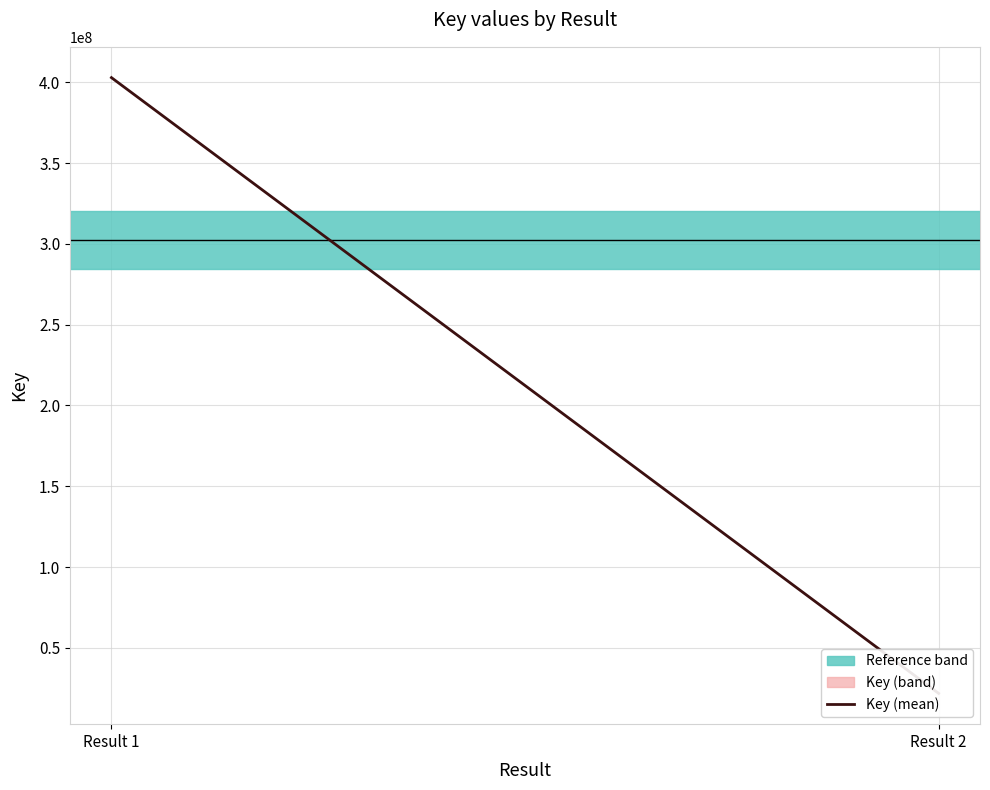

Rank the categories by value from highest to lowest.

Result 1, Result 2